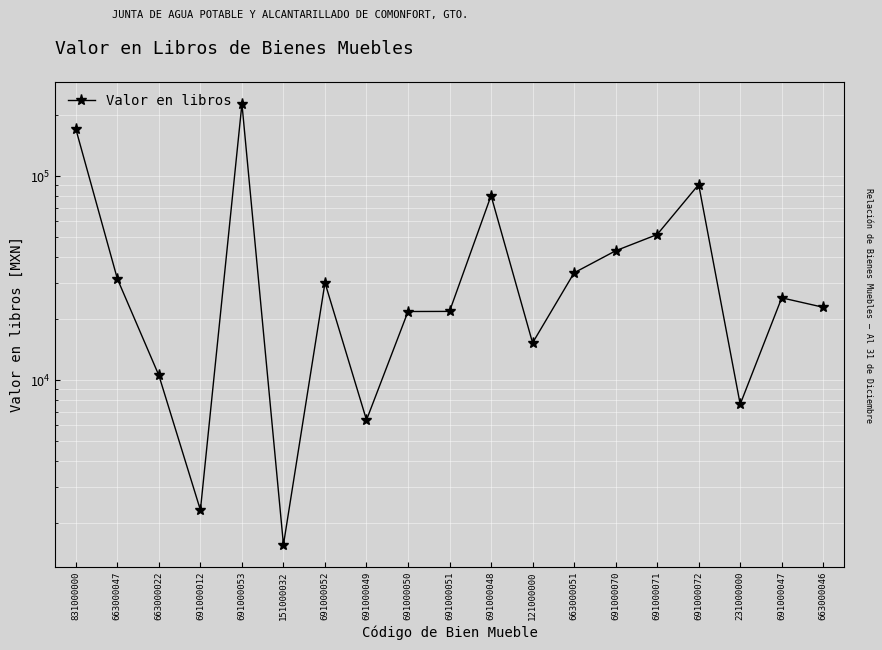

List the labels in order of value, largest first.

691000053, 831000000, 691000072, 691000048, 691000071, 691000070, 663000051, 663000047, 691000052, 691000047, 663000046, 691000051, 691000050, 121000000, 663000022, 231000000, 691000049, 691000012, 151000032